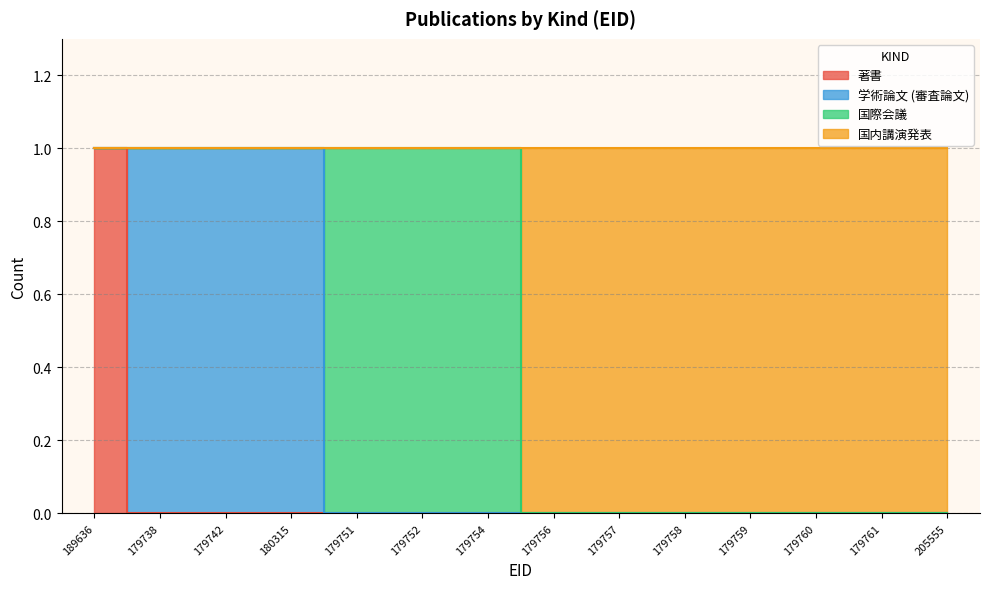

The value of 国内講演発表 at 179738 is 1. True or false?

False